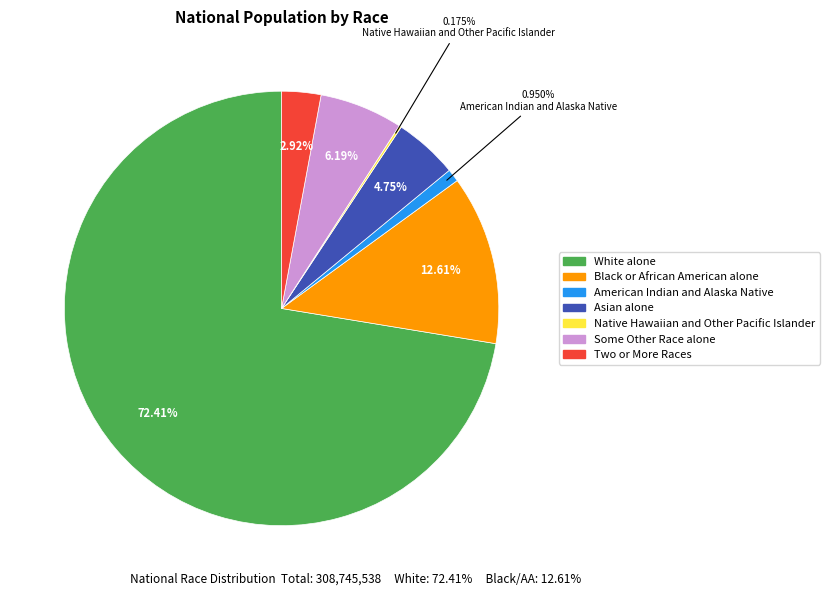

What is the largest slice in the pie chart?

White alone